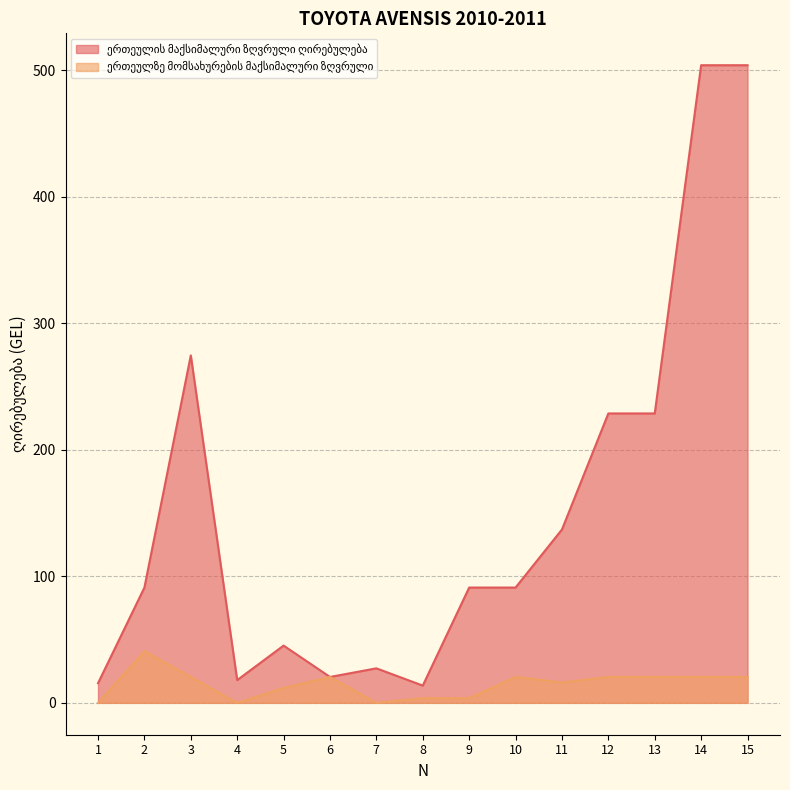

What is the total value across all series at 8?

17.4